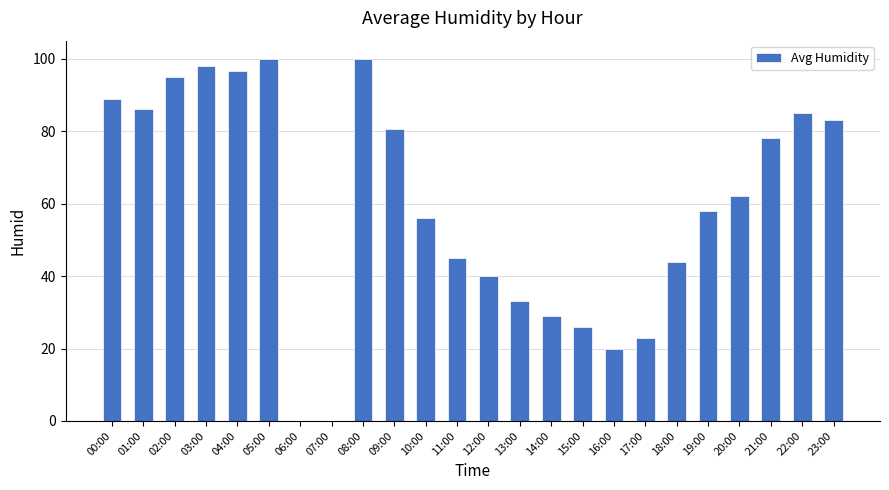

What is the sum of all values?

1427.0